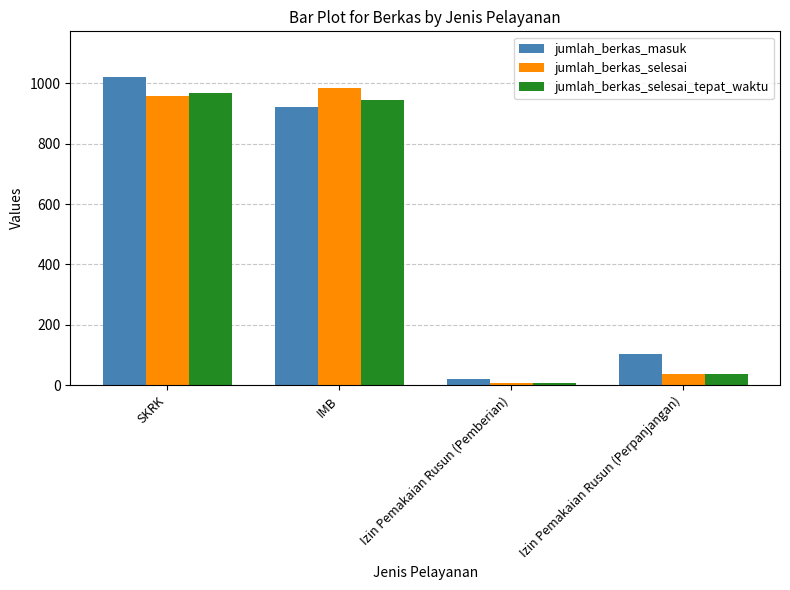

What is the label of the 2nd bar from the right?

Izin Pemakaian Rusun (Pemberian)